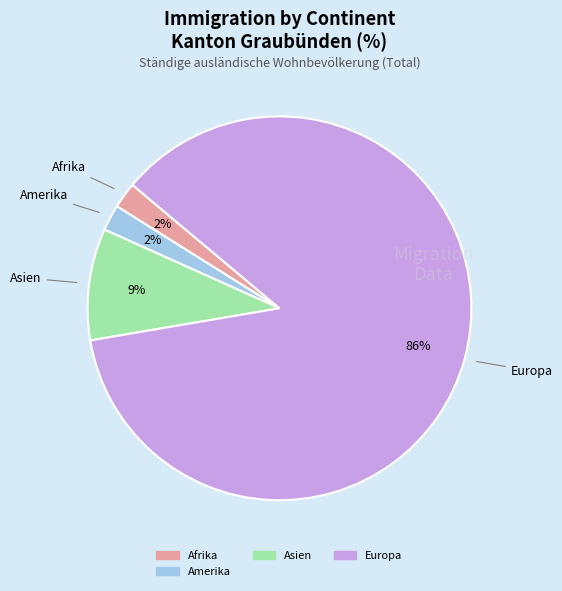

To the nearest percent, what is the average slice percentage?

25%